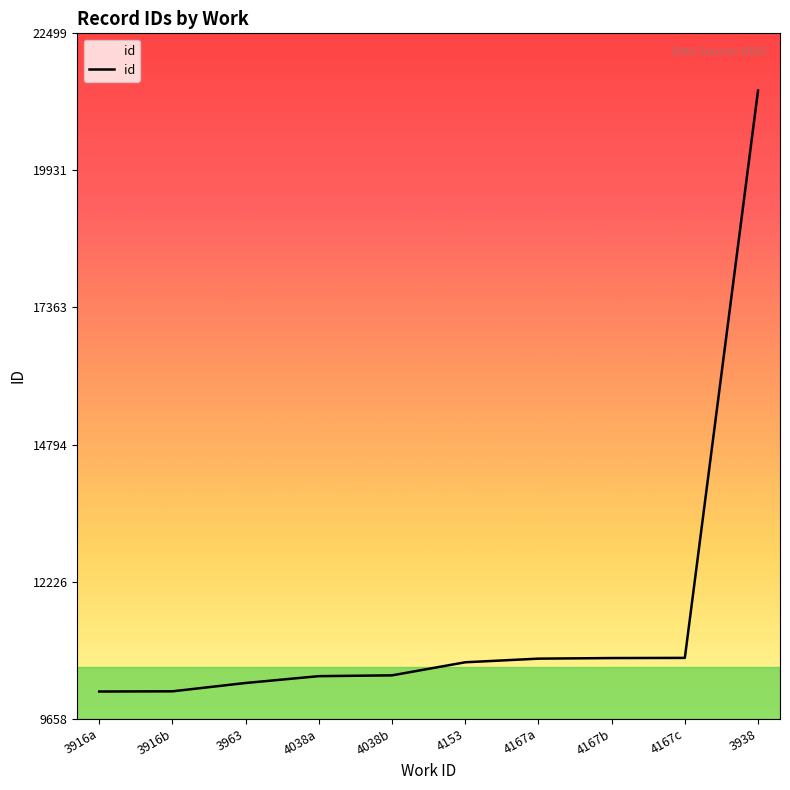

True or false: the data shows 10783 at 4167a.

True